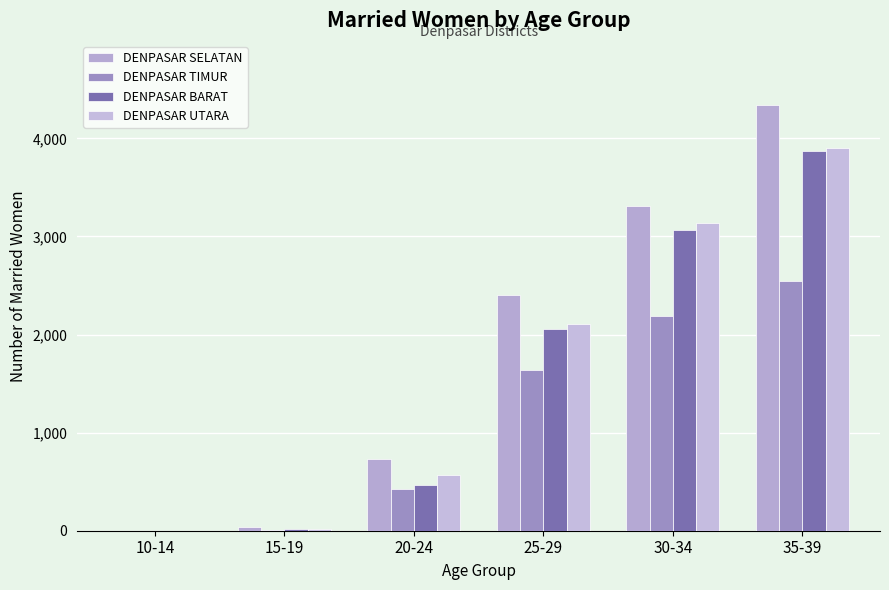

True or false: DENPASAR BARAT has a value of 3067 at 30-34.

True